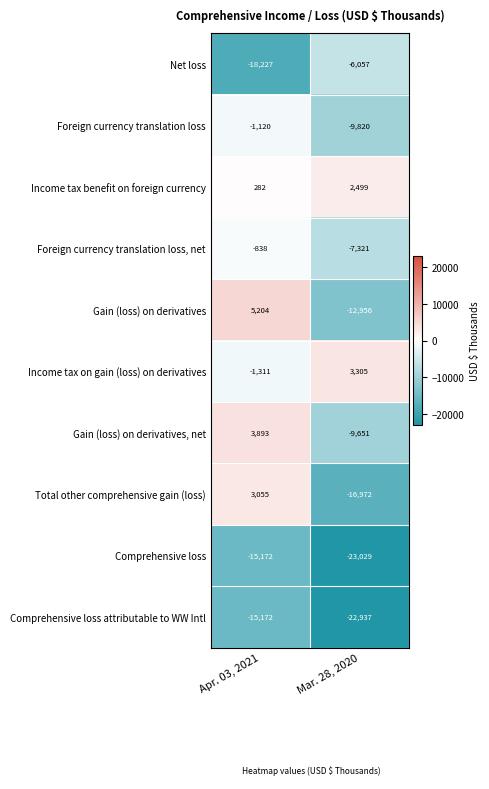

Reading left to right, transcribe all the data shown in this chart.

Net loss: Apr. 03, 2021=-18227	Mar. 28, 2020=-6057
Foreign currency translation loss: Apr. 03, 2021=-1120	Mar. 28, 2020=-9820
Income tax benefit on foreign currency: Apr. 03, 2021=282	Mar. 28, 2020=2499
Foreign currency translation loss, net: Apr. 03, 2021=-838	Mar. 28, 2020=-7321
Gain (loss) on derivatives: Apr. 03, 2021=5204	Mar. 28, 2020=-12956
Income tax on gain (loss) on derivatives: Apr. 03, 2021=-1311	Mar. 28, 2020=3305
Gain (loss) on derivatives, net: Apr. 03, 2021=3893	Mar. 28, 2020=-9651
Total other comprehensive gain (loss): Apr. 03, 2021=3055	Mar. 28, 2020=-16972
Comprehensive loss: Apr. 03, 2021=-15172	Mar. 28, 2020=-23029
Comprehensive loss attributable to WW Intl: Apr. 03, 2021=-15172	Mar. 28, 2020=-22937